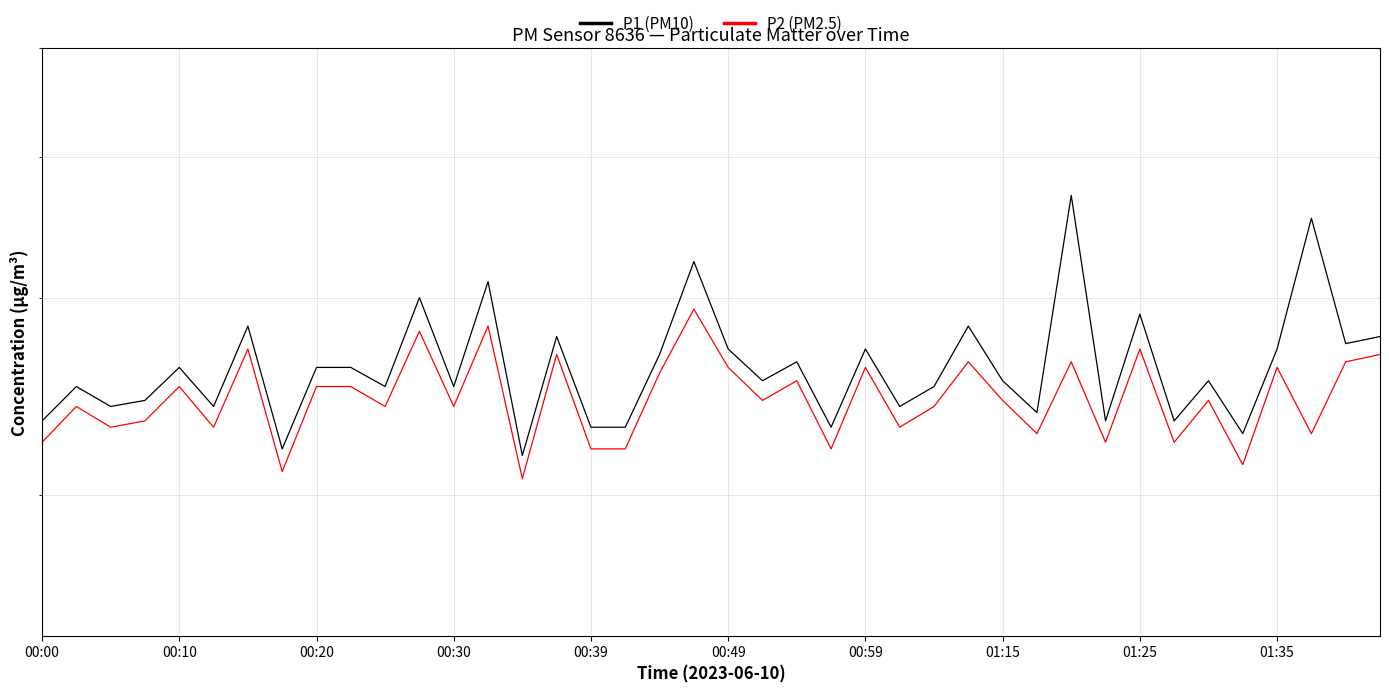

Read the P2 (PM2.5) value at 10.

2.4